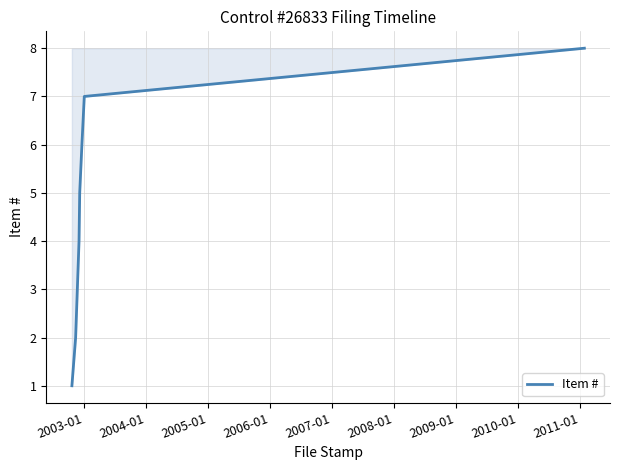

What is the difference between the maximum and minimum values?

7